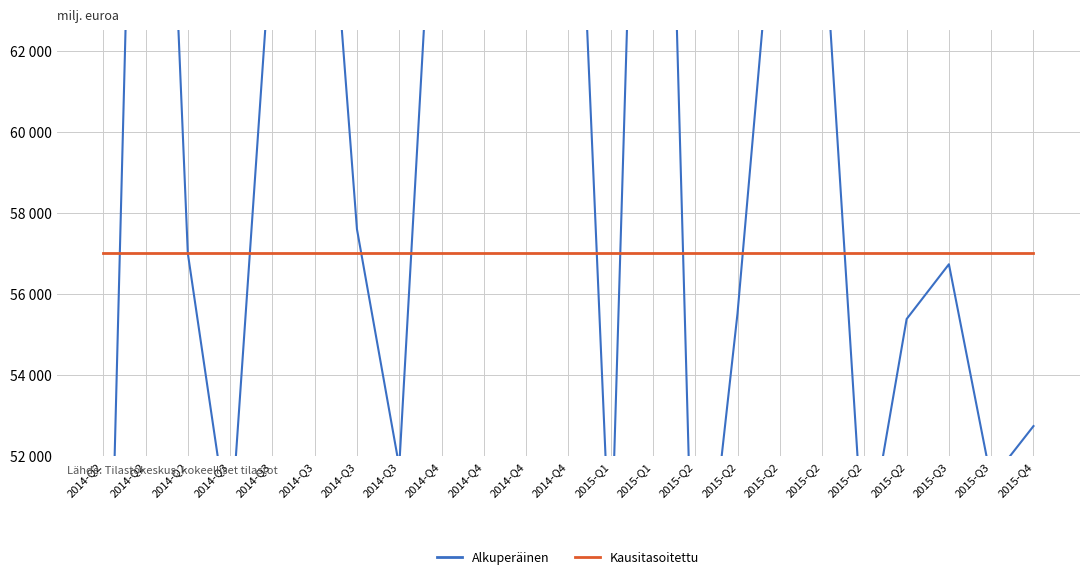

At which category is the sum across all series the highest?

2015-Q1